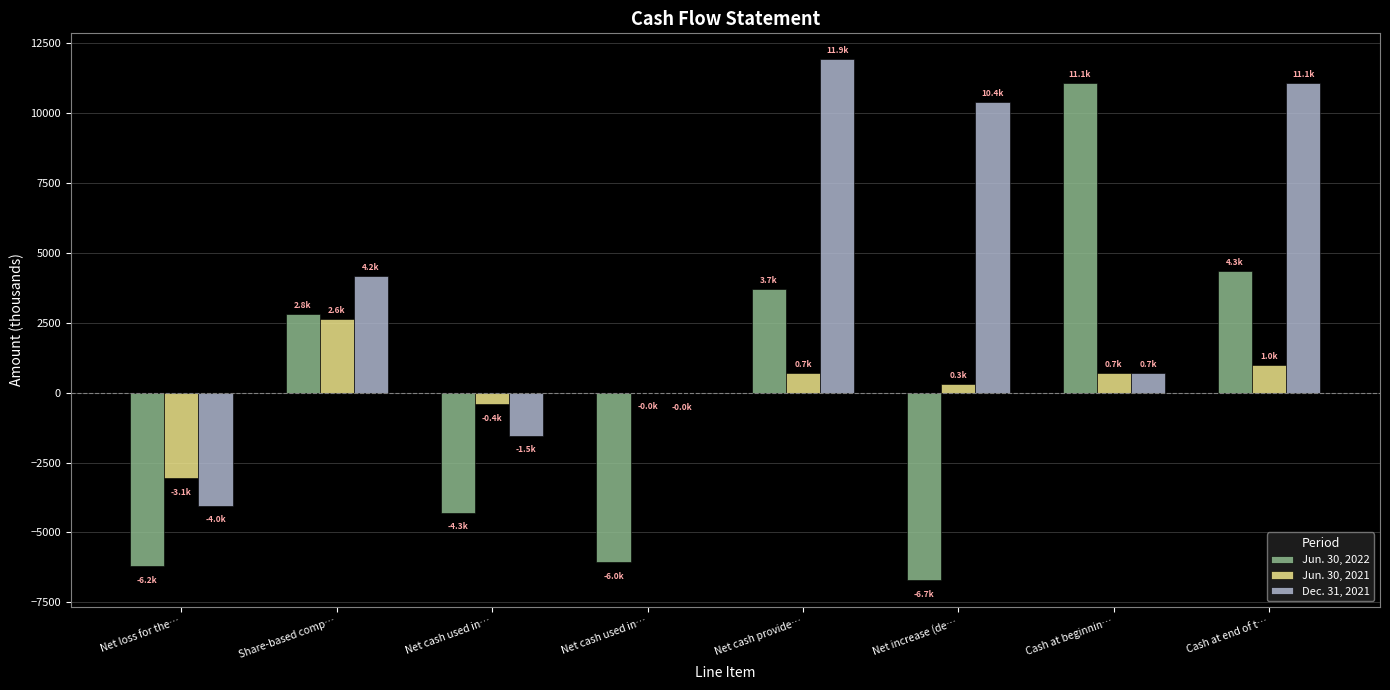

The value of Jun. 30, 2021 at Net cash provide… is 1172. True or false?

False